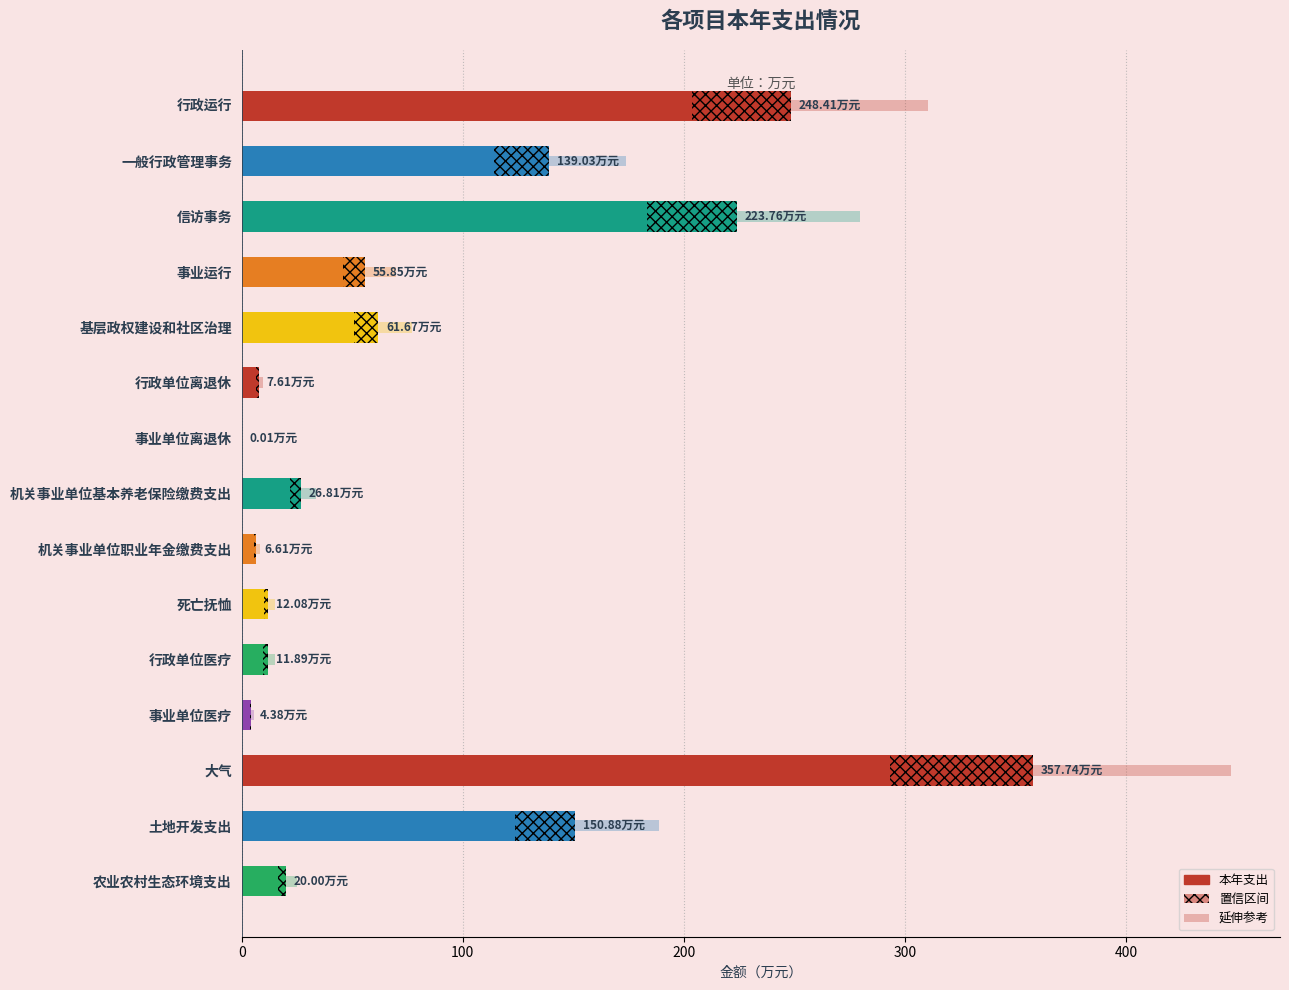

The chart shows a value of 11.9 at 行政单位医疗. True or false?

True